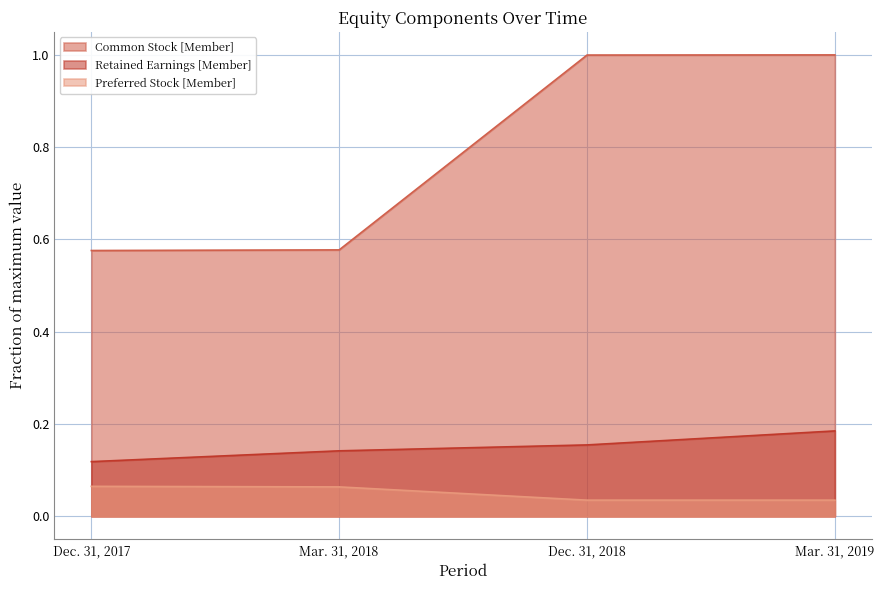

At Mar. 31, 2018, list the series in order from smallest to largest.

Preferred Stock [Member], Retained Earnings [Member], Common Stock [Member]